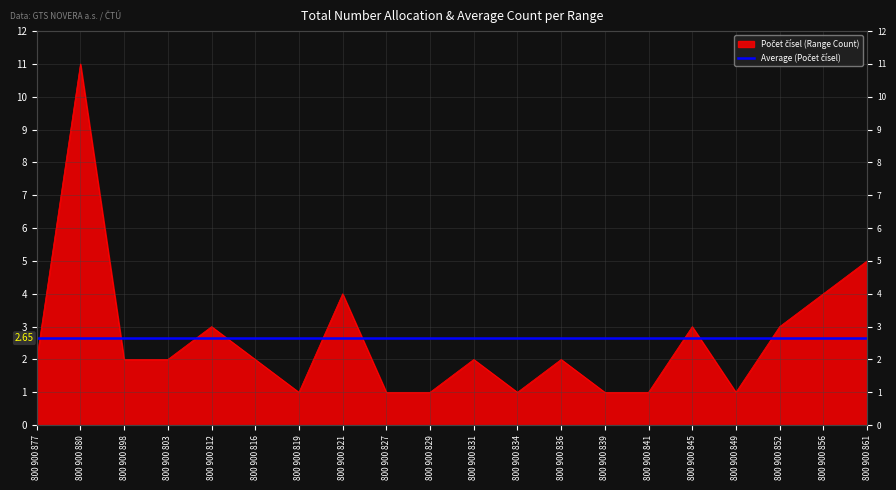

Reading left to right, what are all the values shown in this chart?

800 900 877=2	800 900 880=11	800 900 898=2	800 900 803=2	800 900 812=3	800 900 816=2	800 900 819=1	800 900 821=4	800 900 827=1	800 900 829=1	800 900 831=2	800 900 834=1	800 900 836=2	800 900 839=1	800 900 841=1	800 900 845=3	800 900 849=1	800 900 852=3	800 900 856=4	800 900 861=5